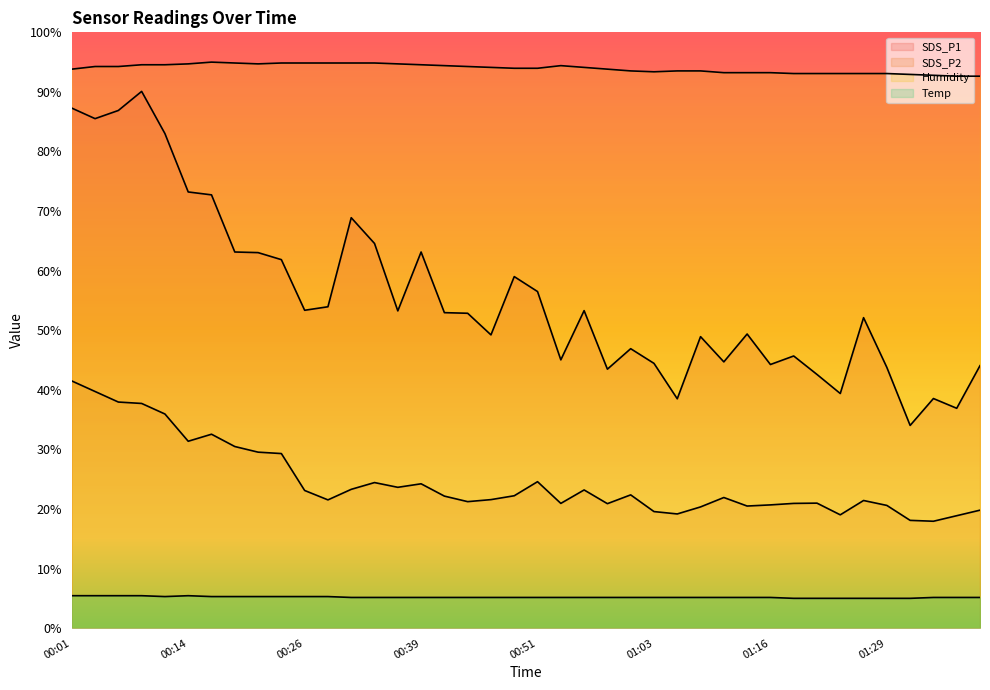

Which series has the widest spread of values?

SDS_P1